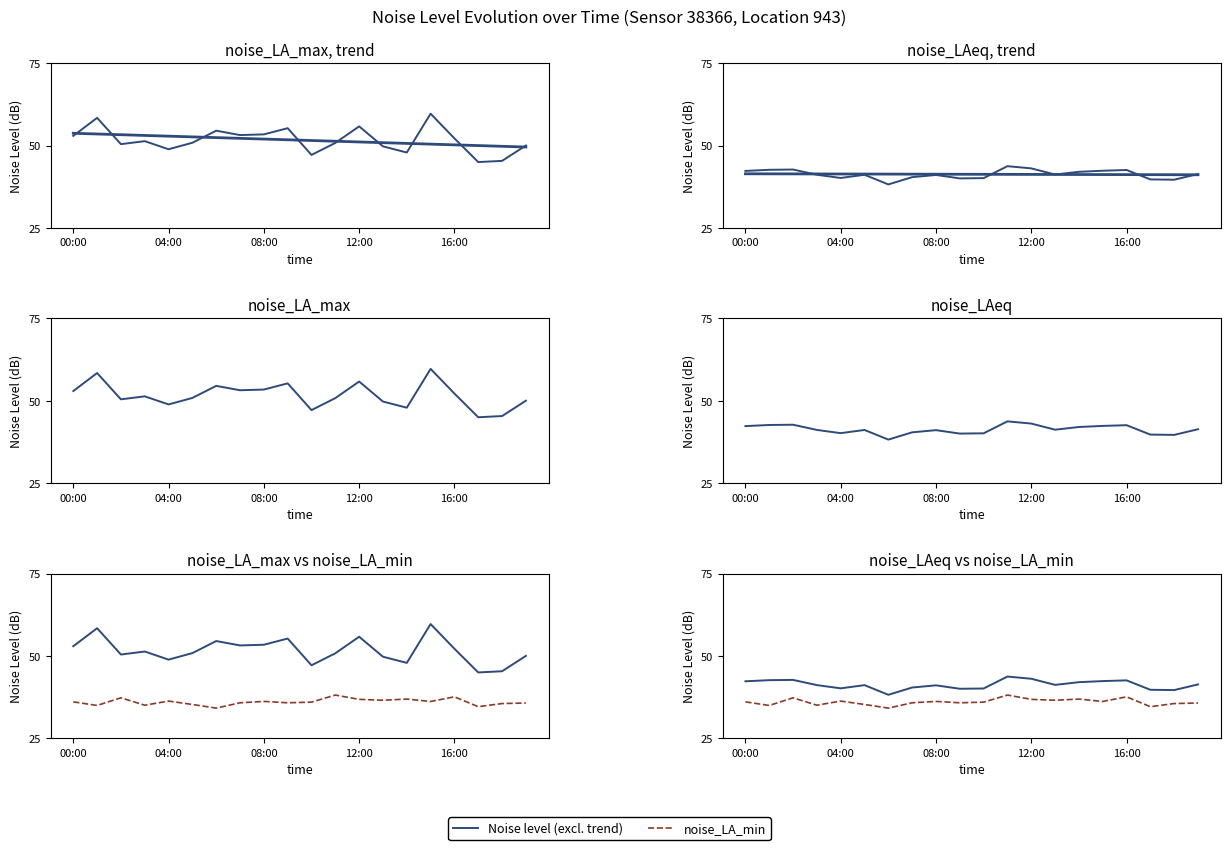

What is the value of the Noise (solid) point at the 13th from the left?

43.1